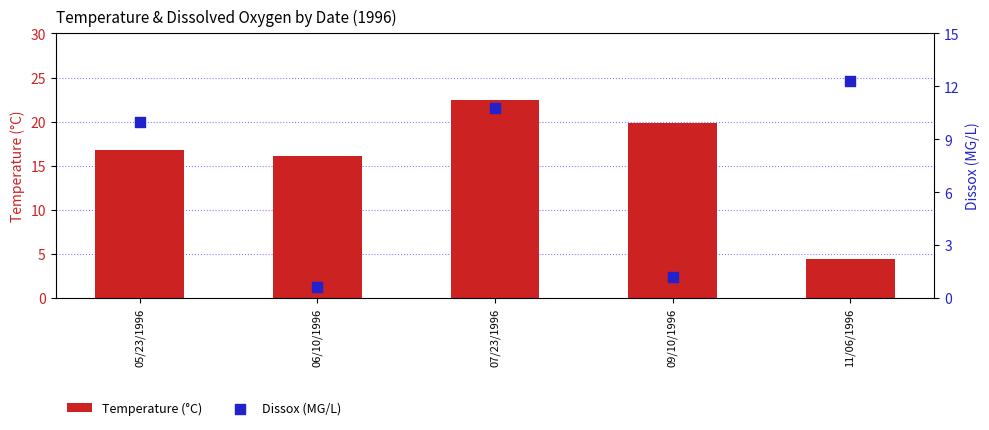

Which series has the largest Y range (max minus min)?

Temperature (°C)